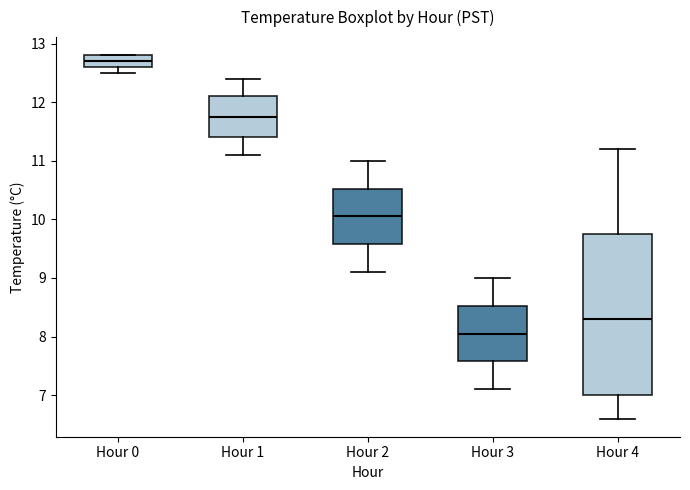

Which box's median line is the lowest?

Hour 3